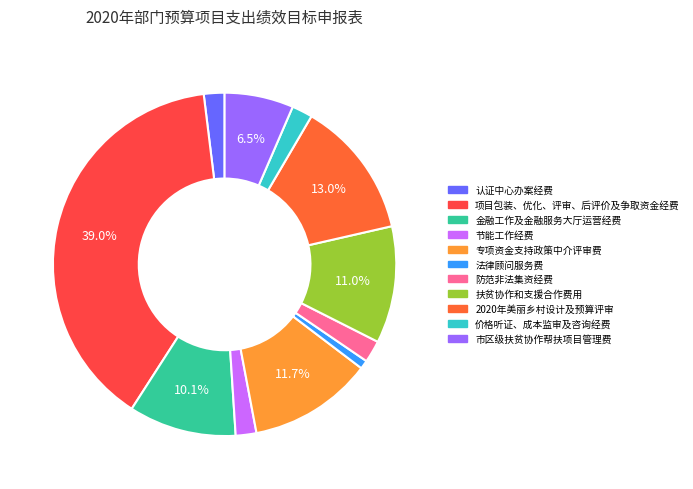

Does any single category account for the majority?

No